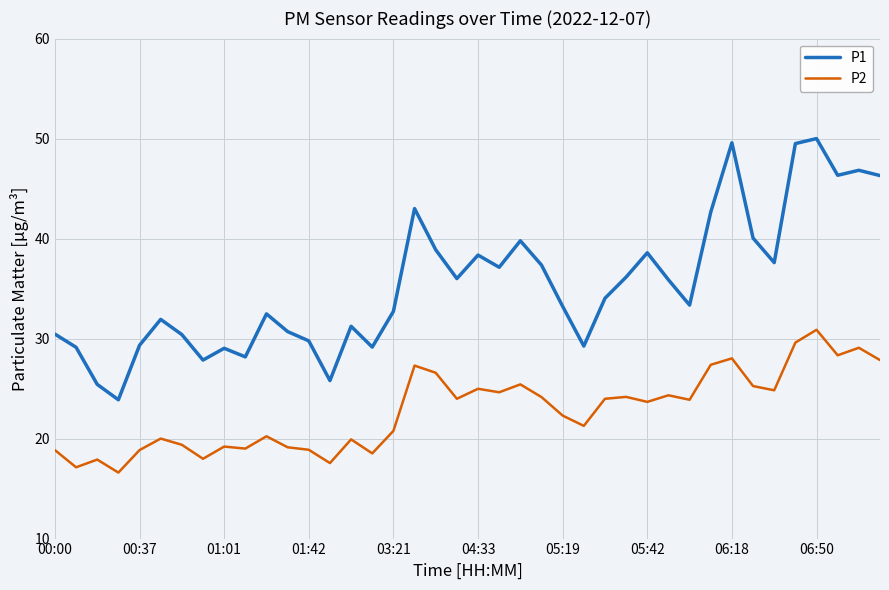

Which series has the widest spread of values?

P1